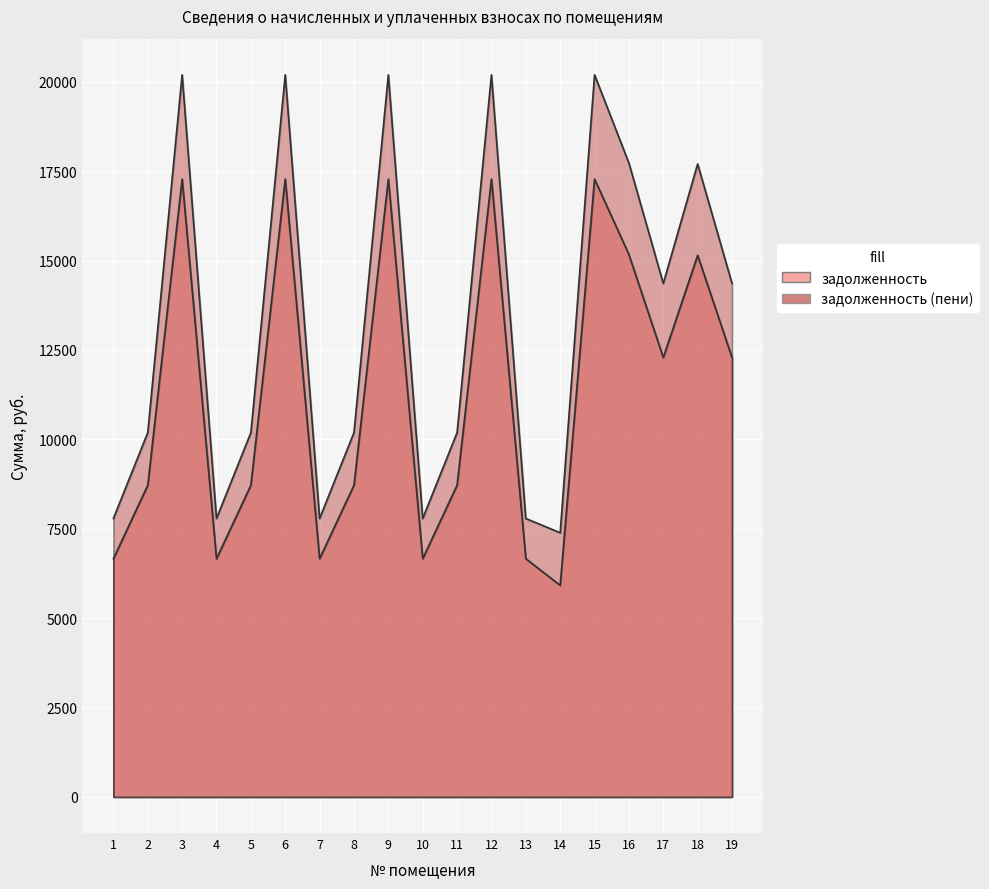

Where is the first local minimum for задолженность?

4